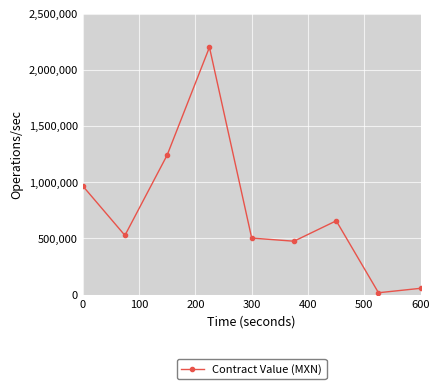

What is the difference between the maximum and minimum values?

2184212.5